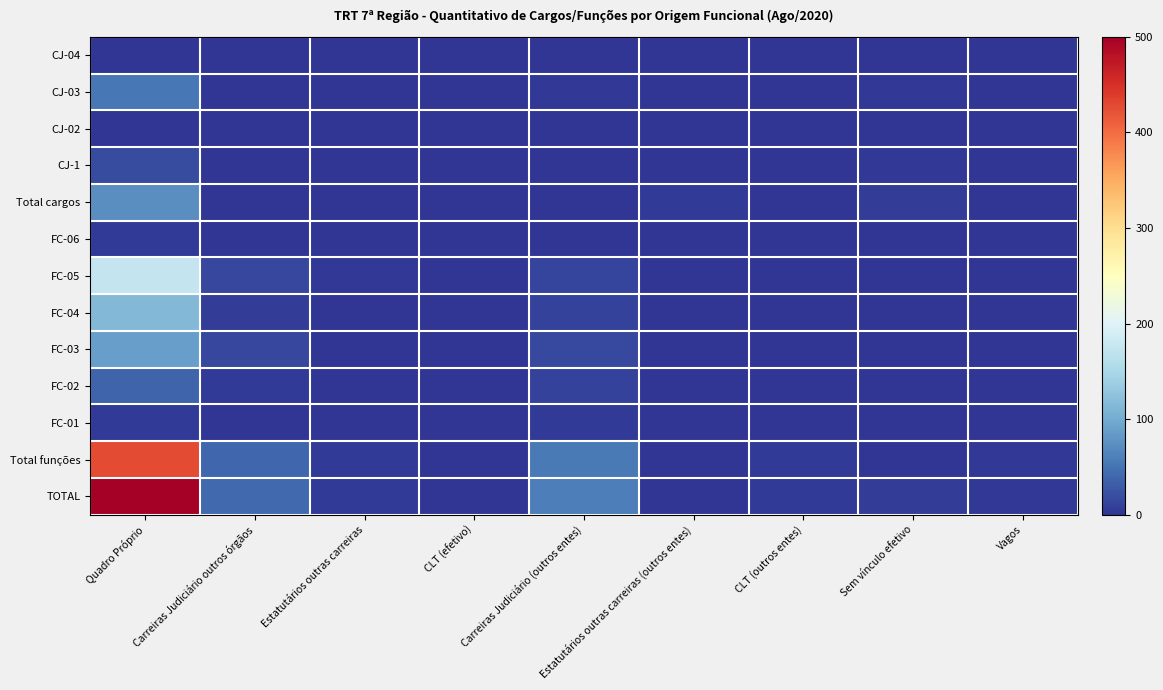

What is the maximum value shown in the chart?

500